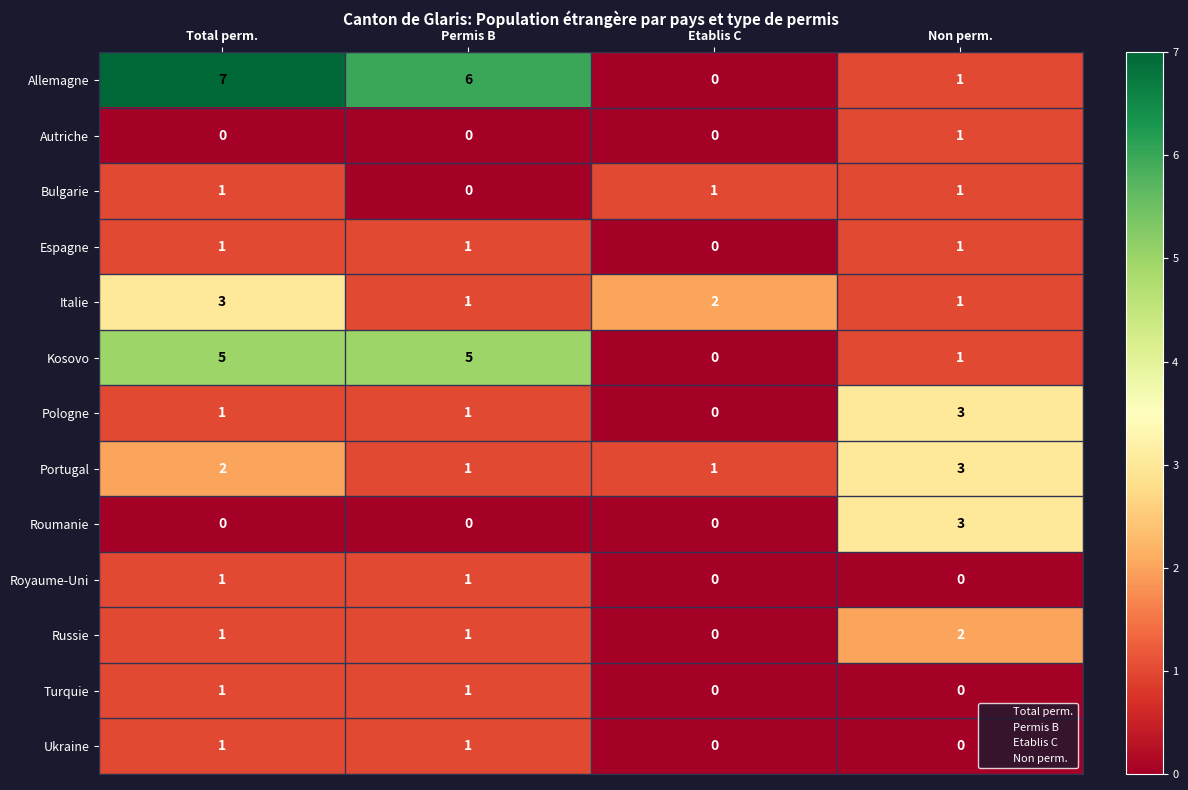

Which series has the widest spread of values?

Allemagne